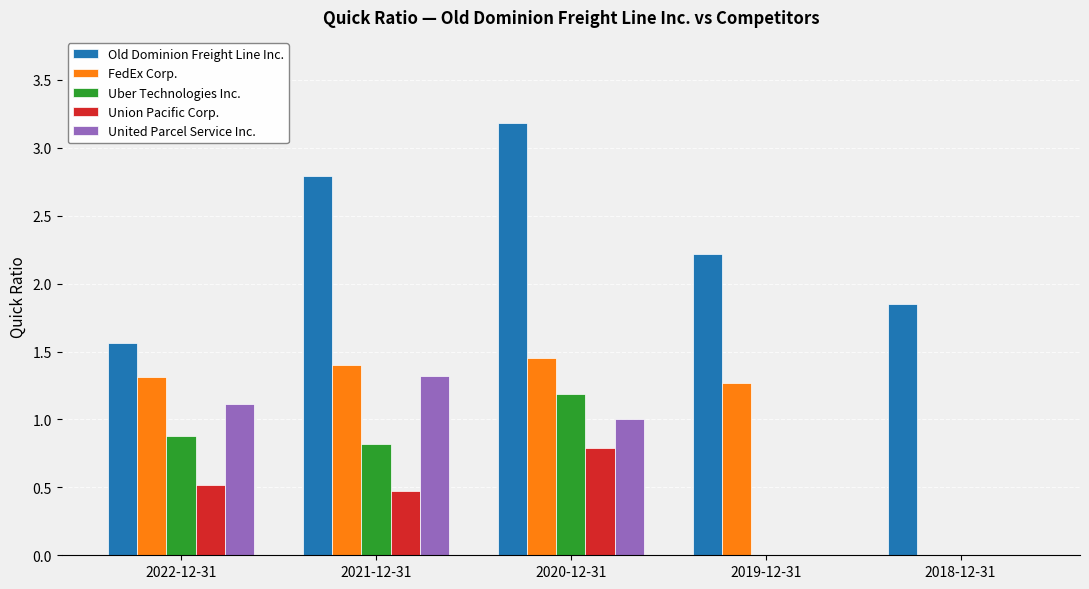

Count the Union Pacific Corp. values in the range 0 to 1.

5